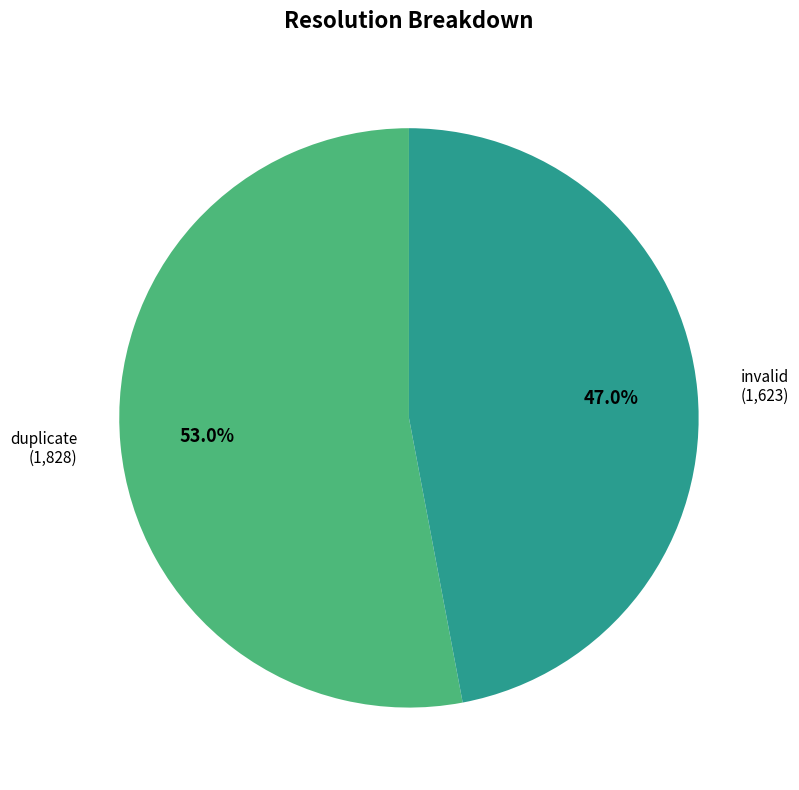

Which category has the smallest portion of the pie?

invalid